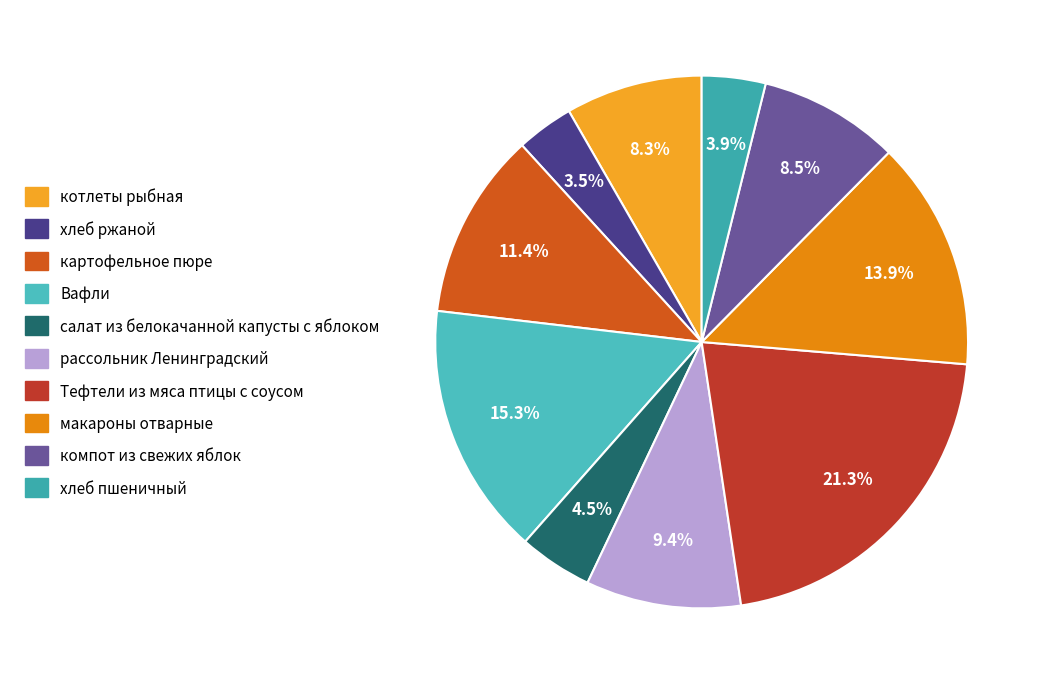

Is it true that рассольник Ленинградский is 9% of the pie?

True